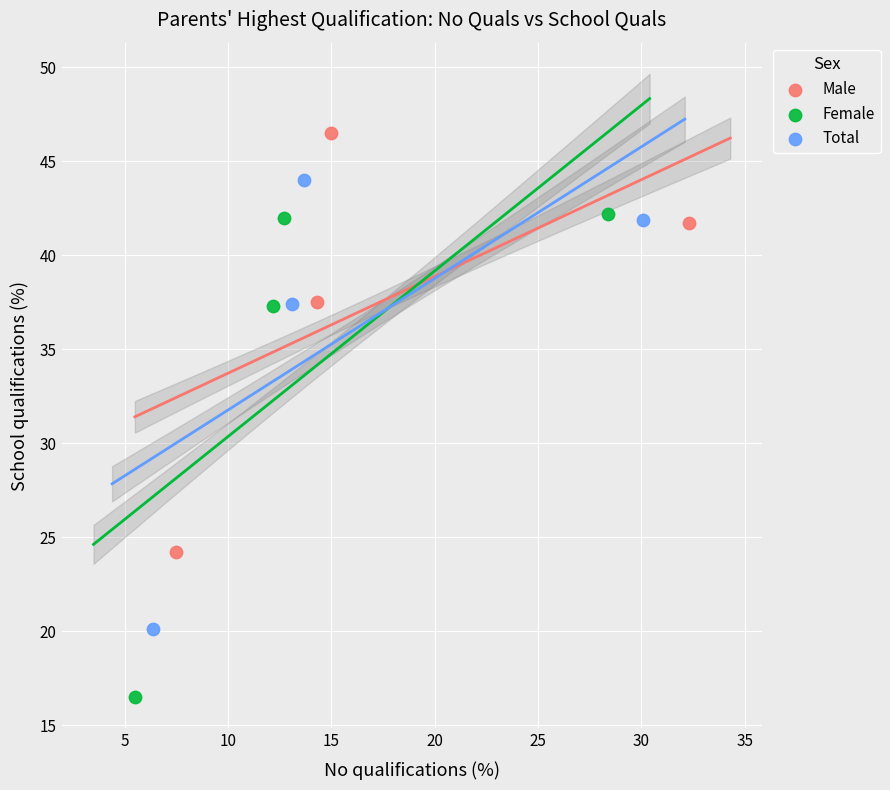

Which series reaches the maximum Y coordinate?

Male